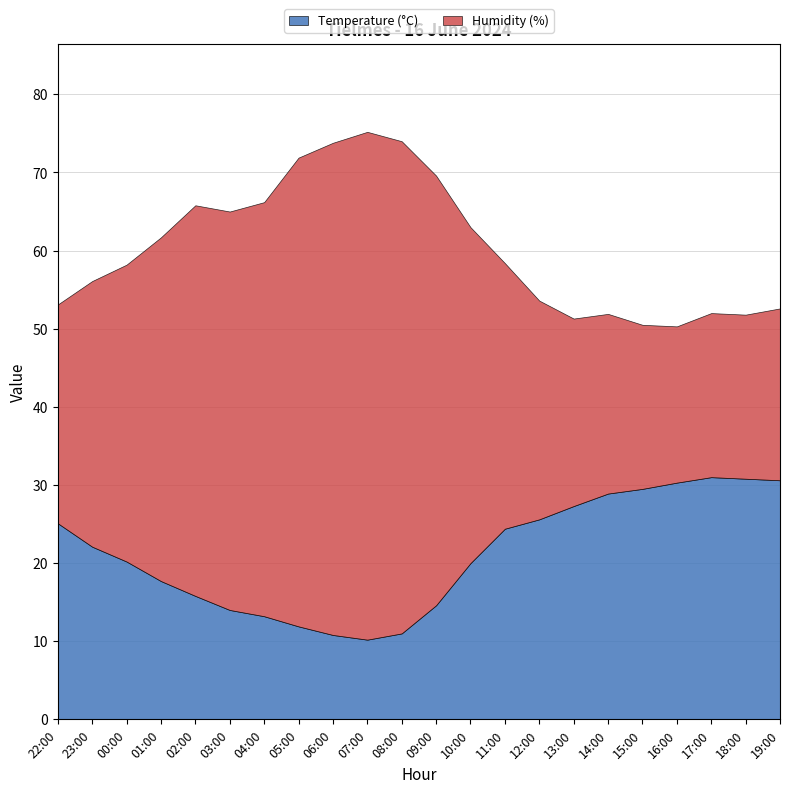

The Humidity (%) series shows 51.0 at 03:00. True or false?

True